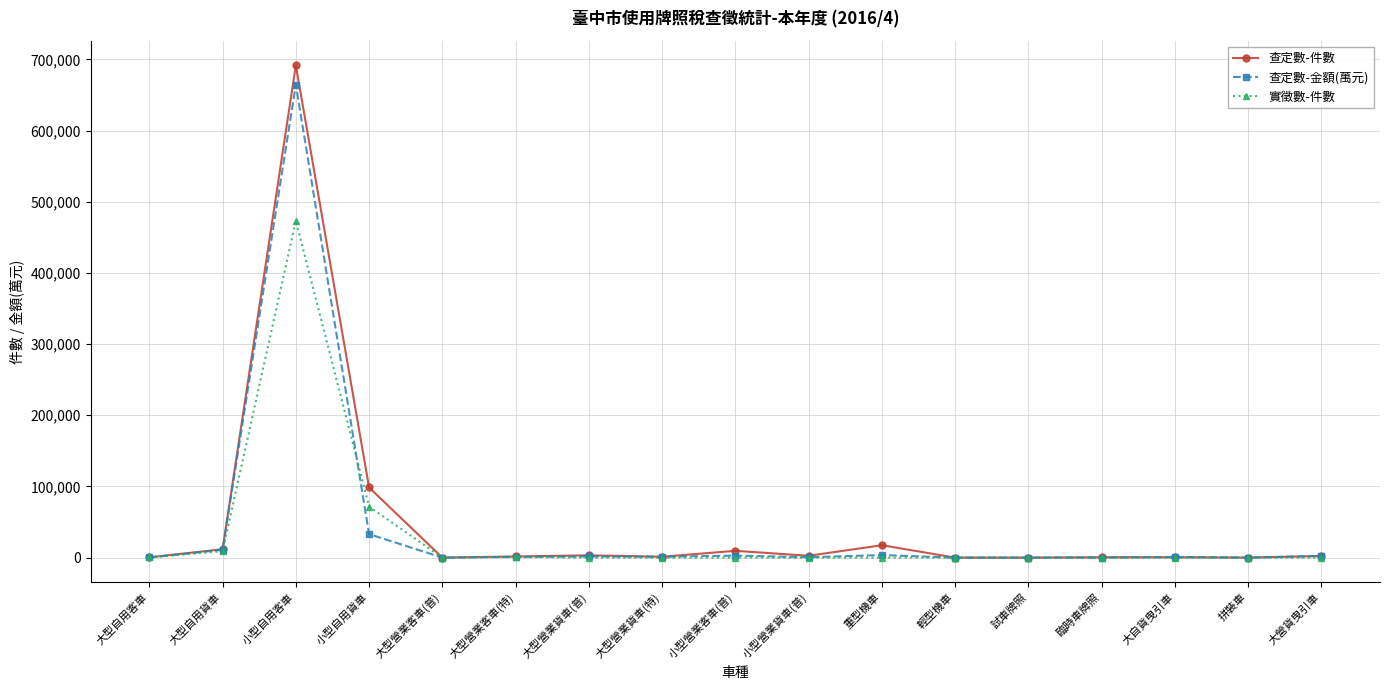

Count the number of data series in this chart.

3